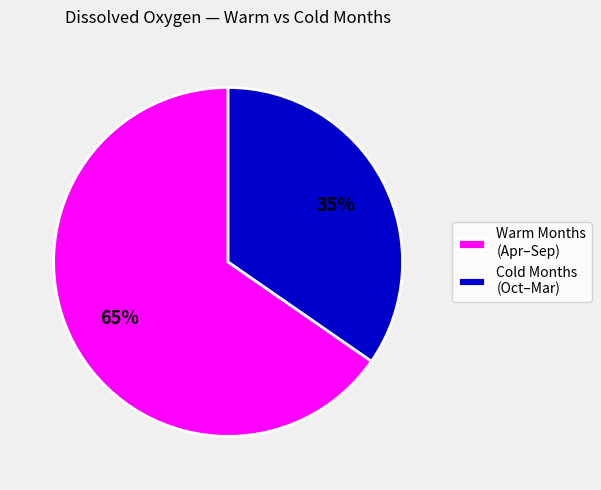

To the nearest percent, what portion does Cold Months (Oct–Mar) represent?

35%